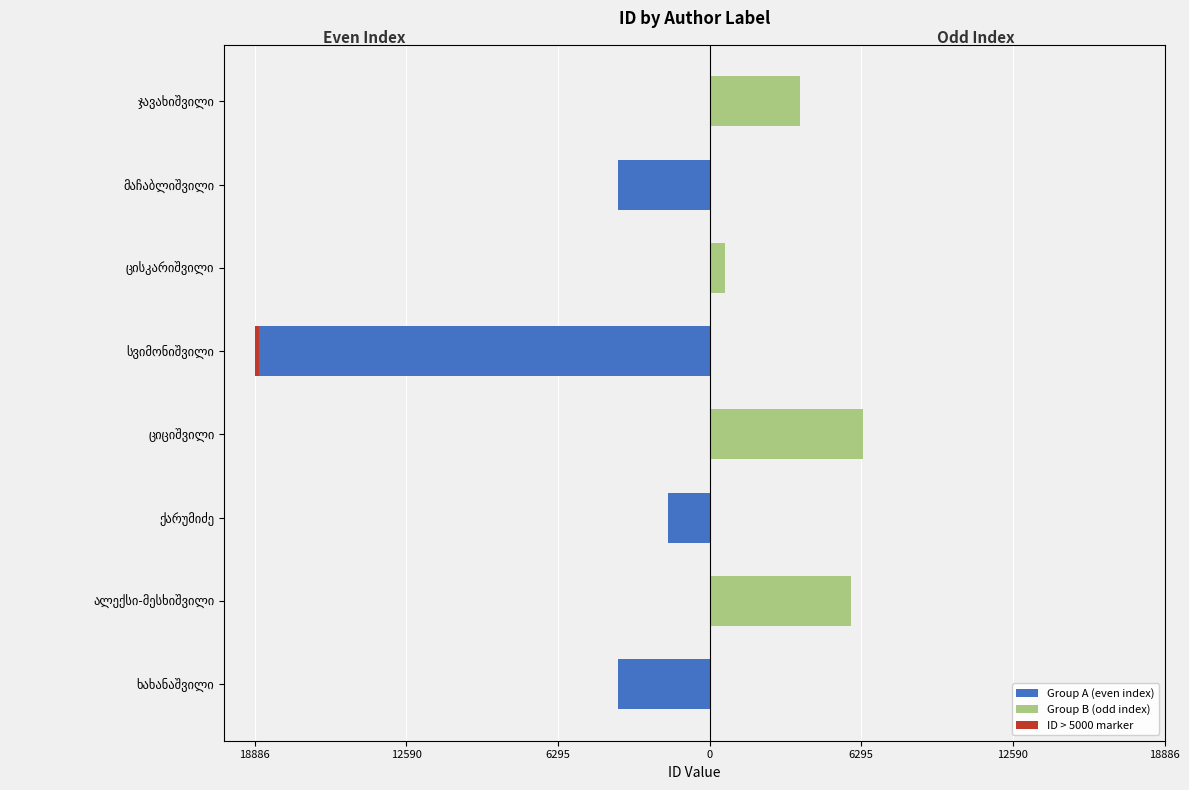

The Group B (odd index) series shows 0 at მაჩაბლიშვილი. True or false?

True